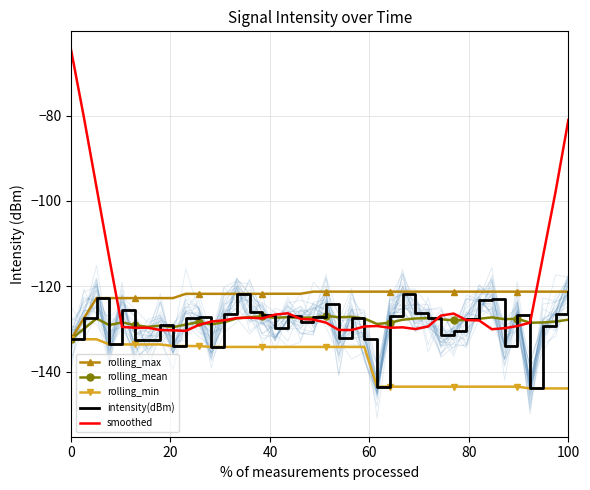

True or false: rolling_max and rolling_min intersect in this chart.

False